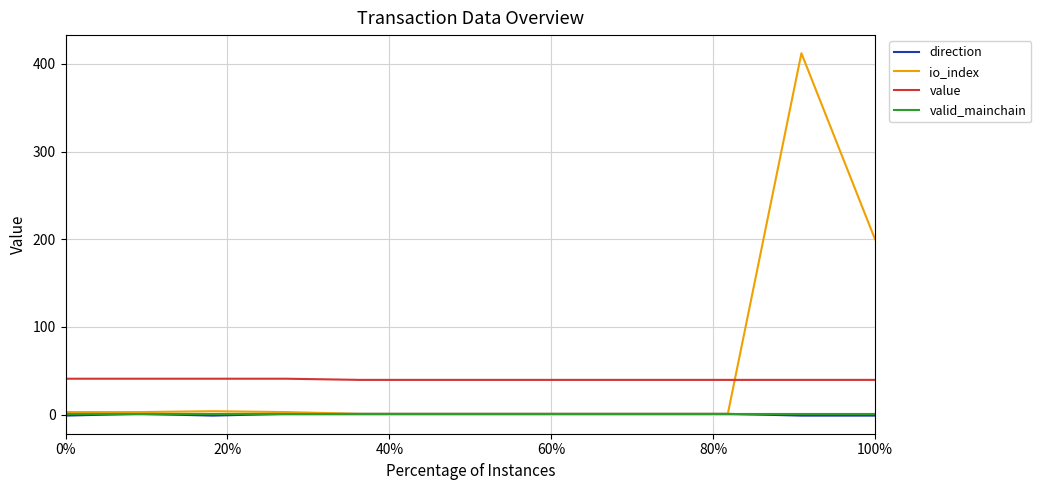

Which series has the widest spread of values?

io_index